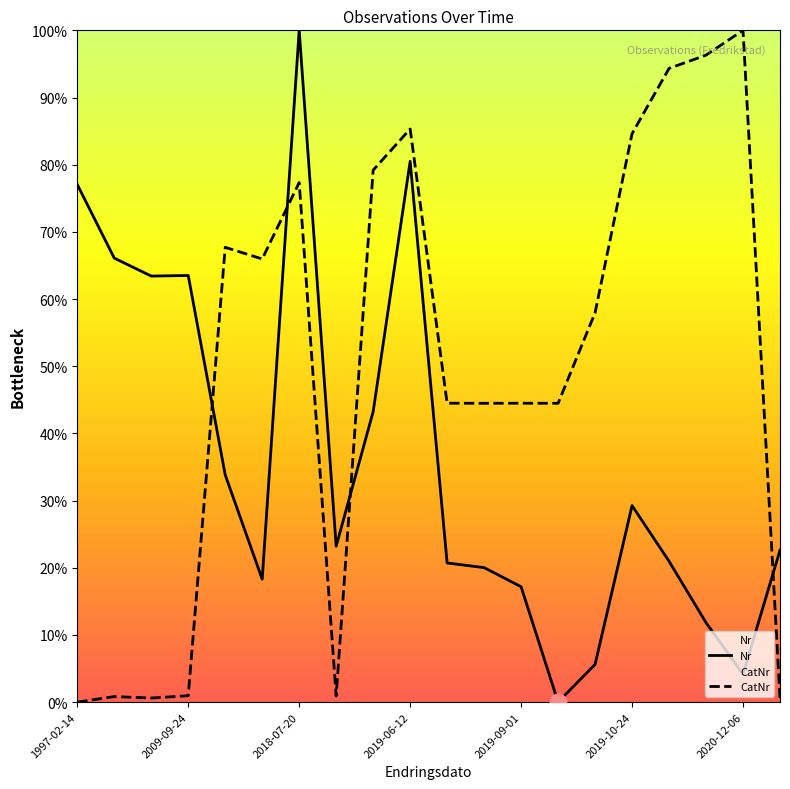

List the series in order of their peak value, lowest first.

Nr, CatNr